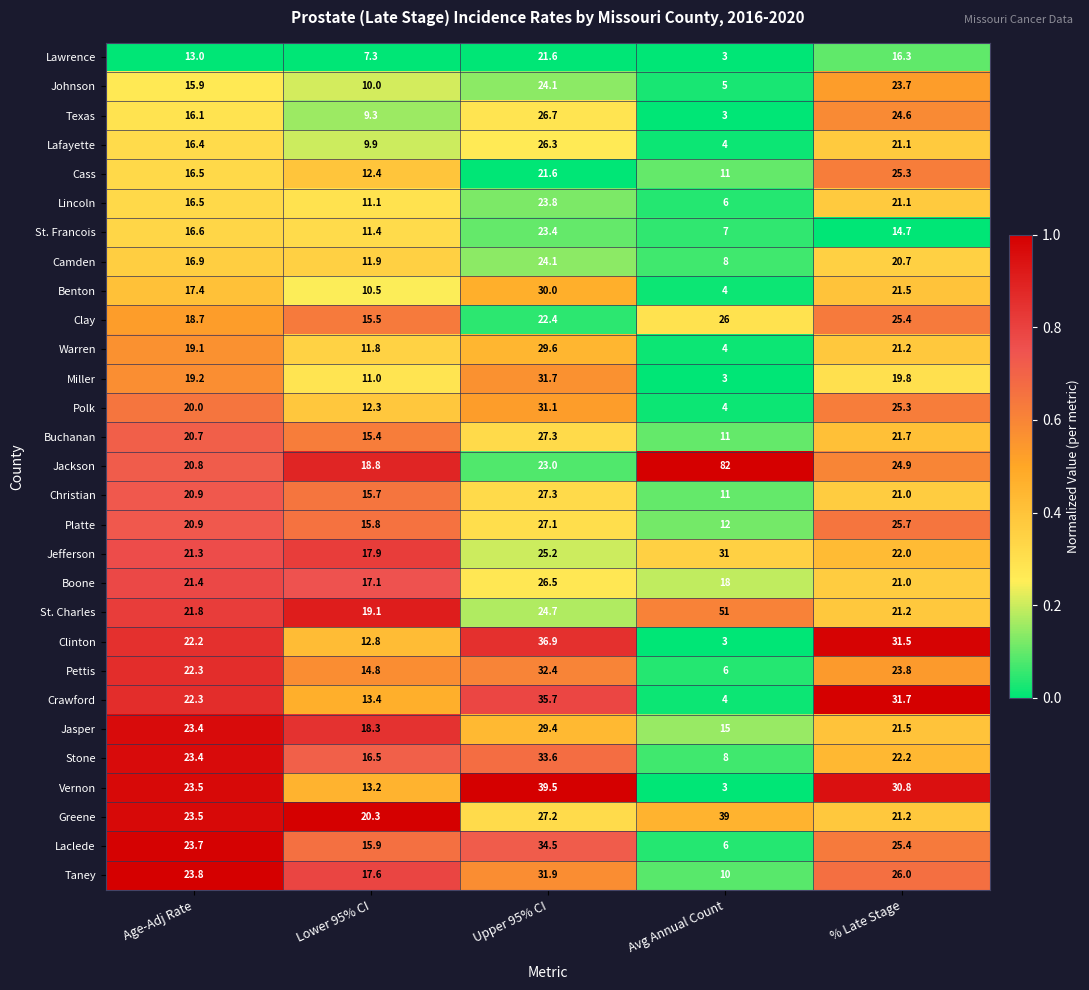

Which series has the largest total across all categories?

Jackson